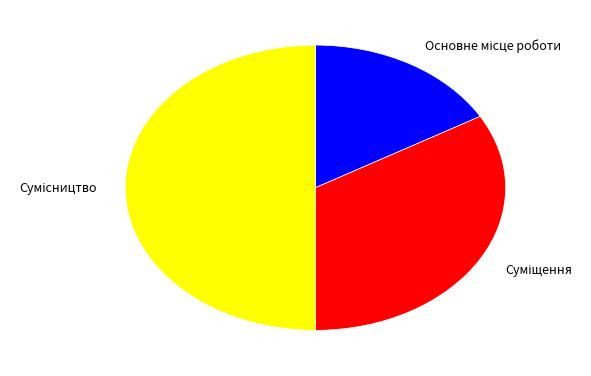

How many segments does this pie chart have?

3